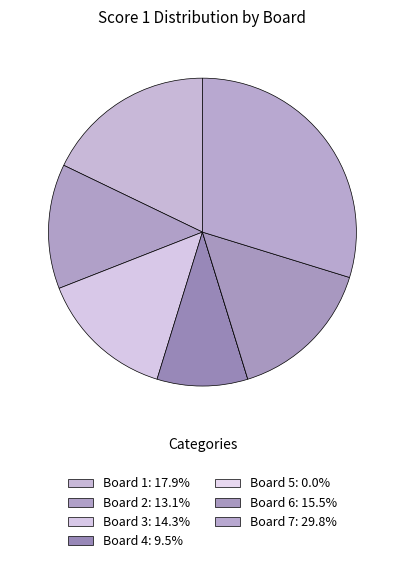

To the nearest percent, what is the difference between the Board 6 and Board 3 slice percentages?

1%